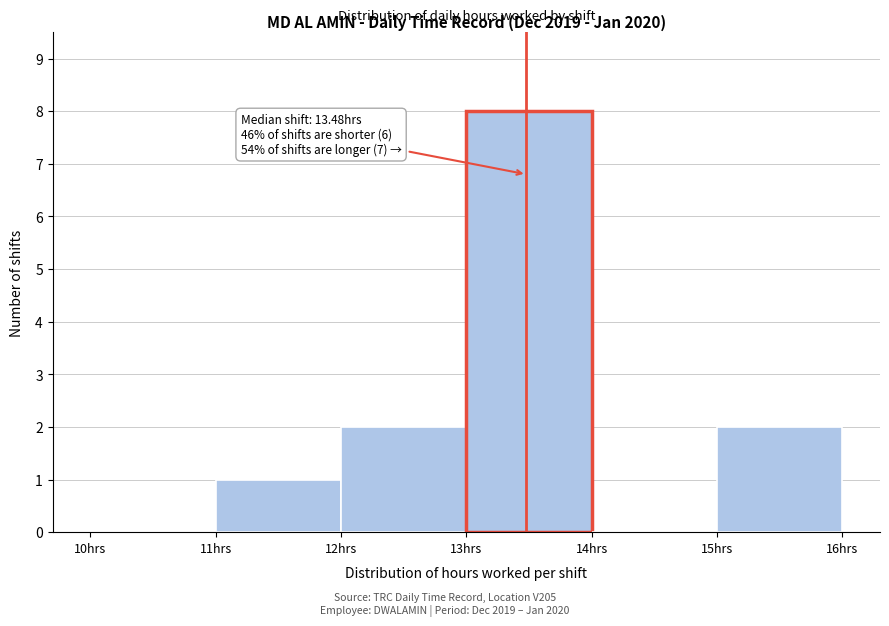

Which range on the x-axis has the tallest bar?

13 to 14